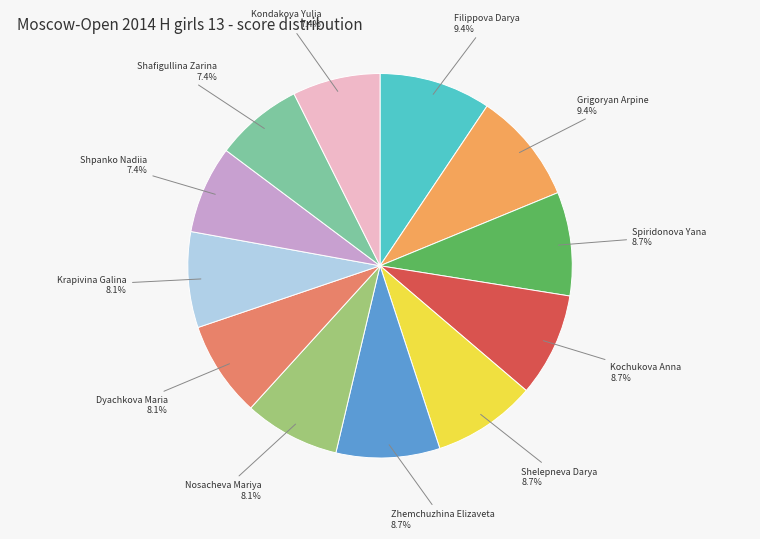

Does Shpanko Nadiia represent more than half of the total?

No